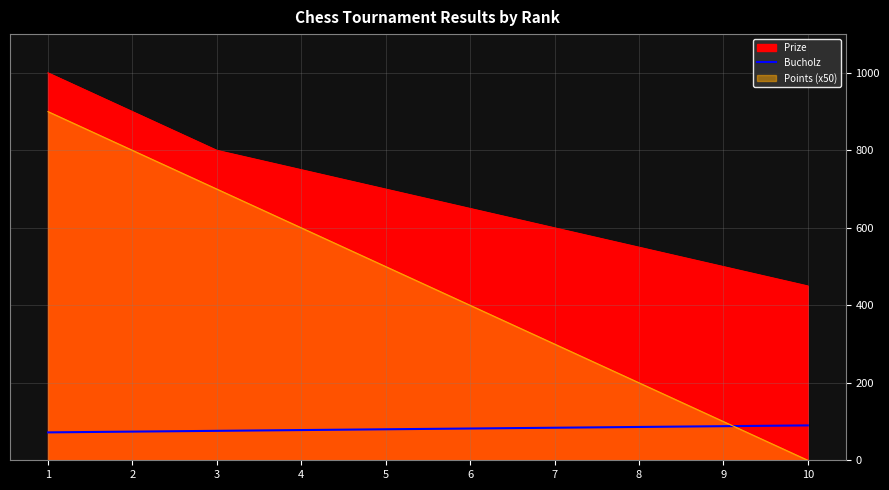

At which label does the data first exceed 82?

7